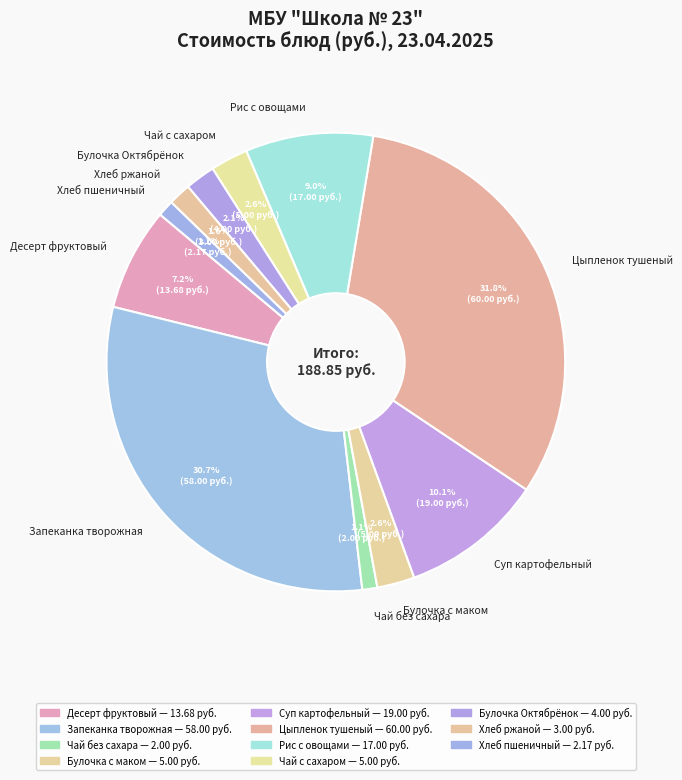

Does any single category account for the majority?

No